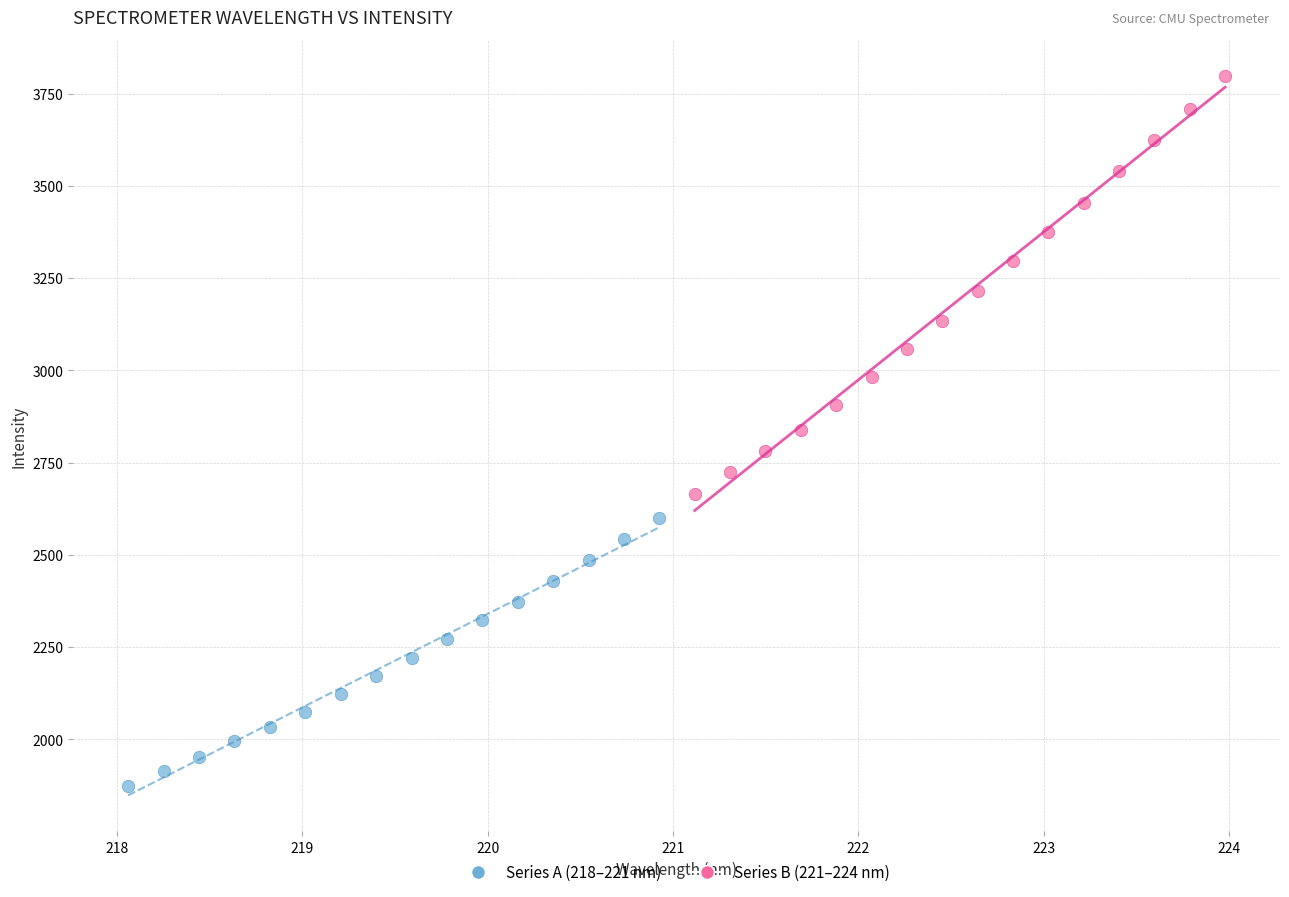

Which series has the widest spread of Y values?

Series B (221–224 nm)